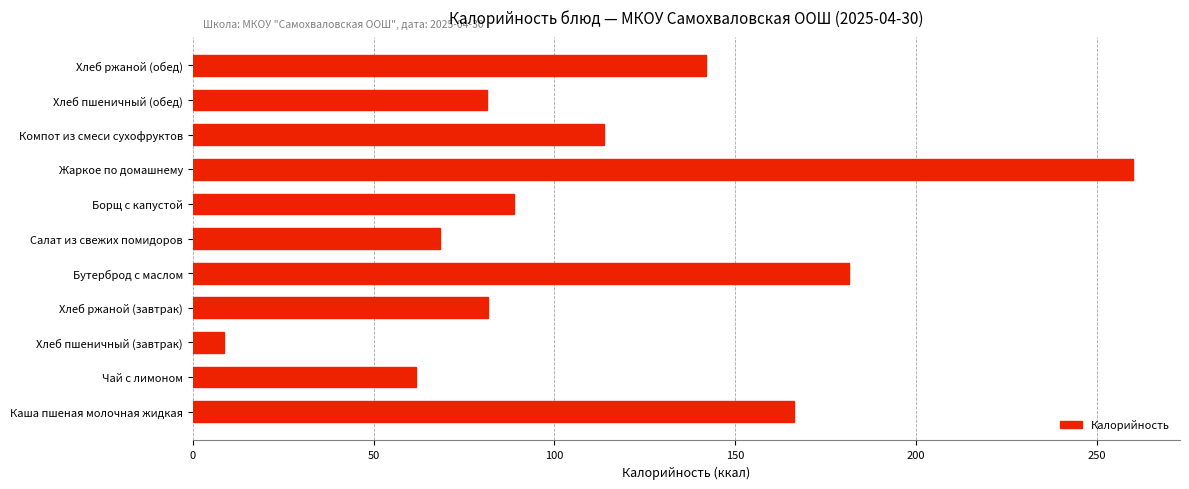

Which has a higher value, Хлеб ржаной (обед) or Чай с лимоном?

Хлеб ржаной (обед)